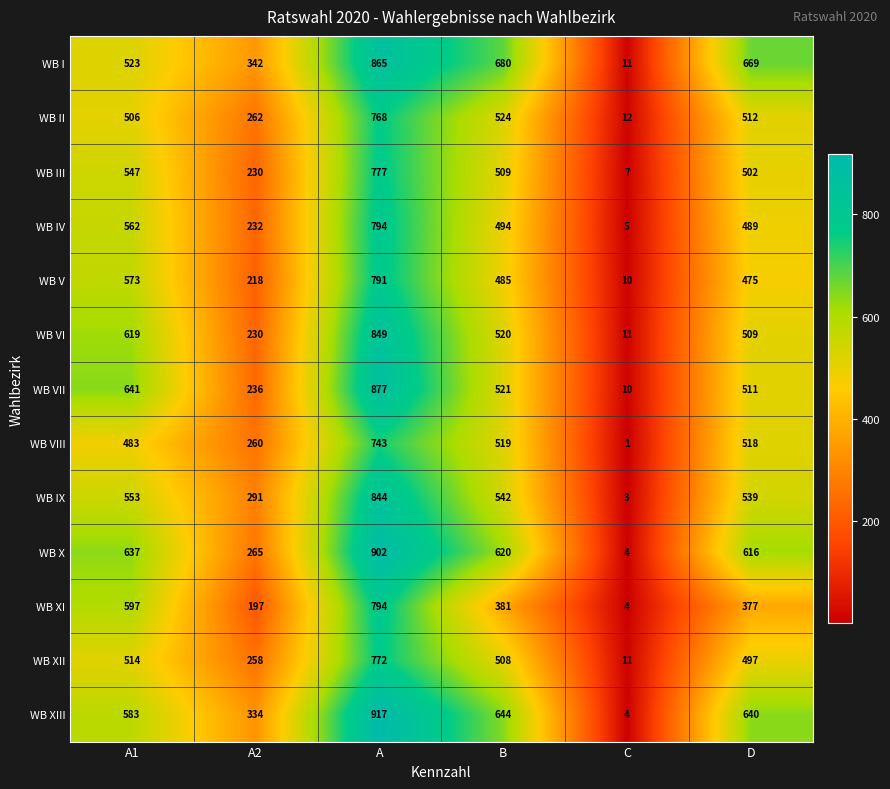

What is the approximate value of WB X at A, to the nearest 100?

900